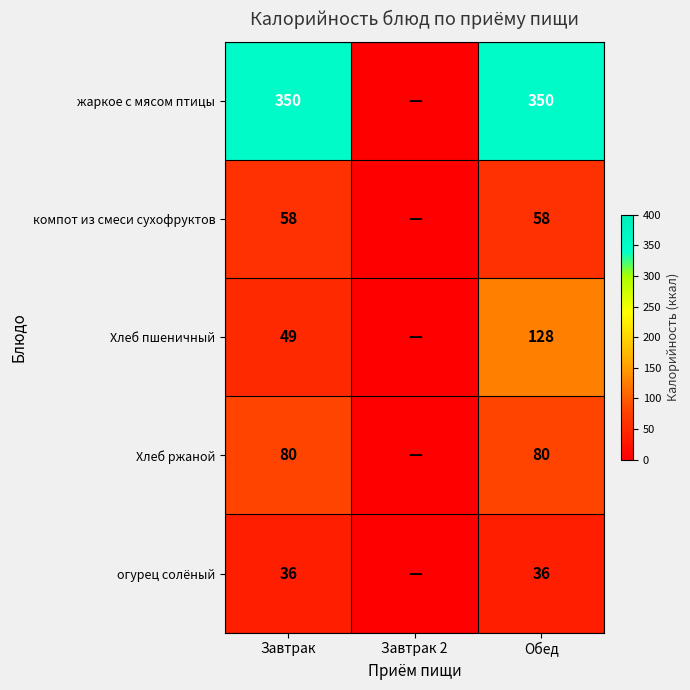

What is the sum of the жаркое с мясом птицы values at Обед and Завтрак?

700